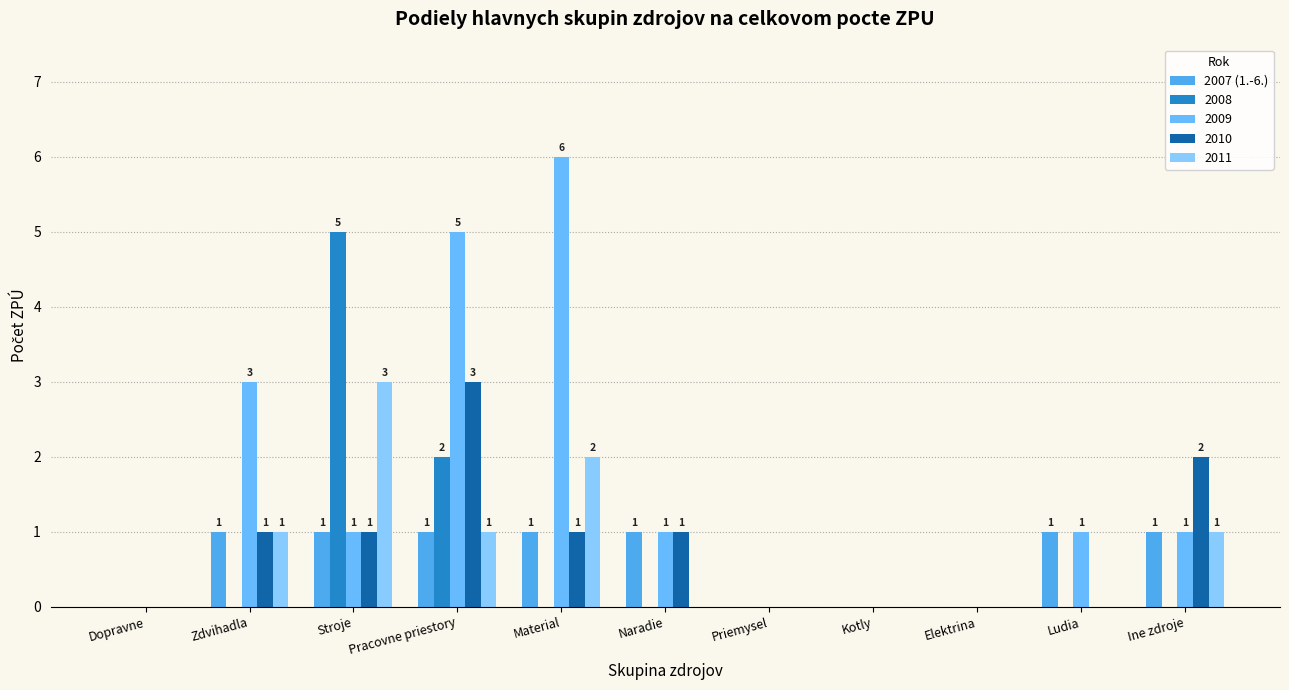

What position from the left is Elektrina?

9